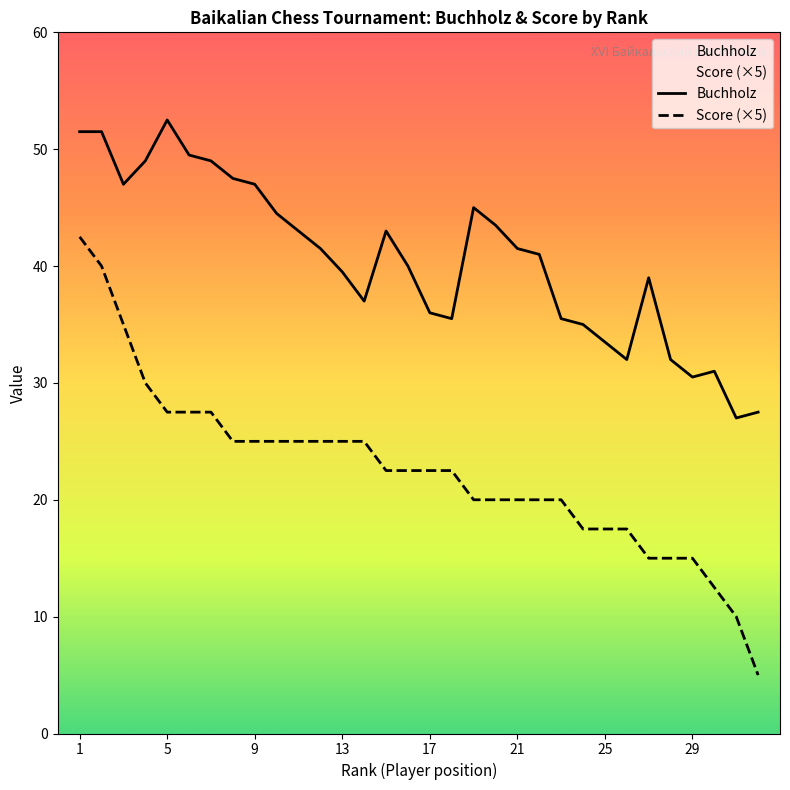

Rank the series by their maximum value, from highest to lowest.

Buchholz, Score (×5)